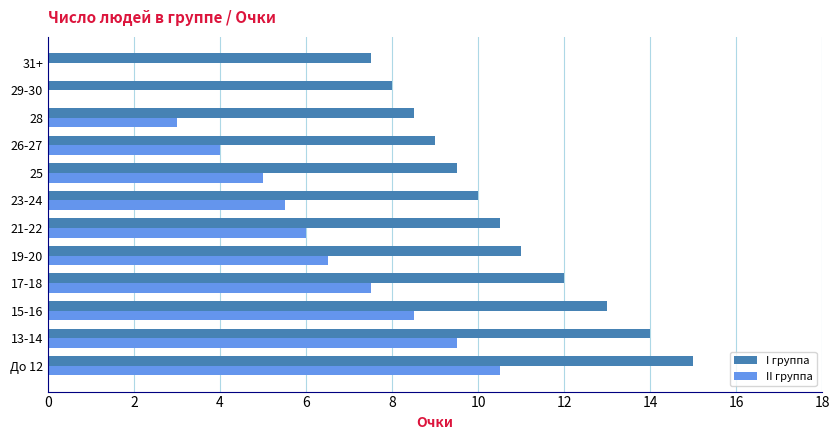

What are all the series names shown in the legend?

I группа, II группа